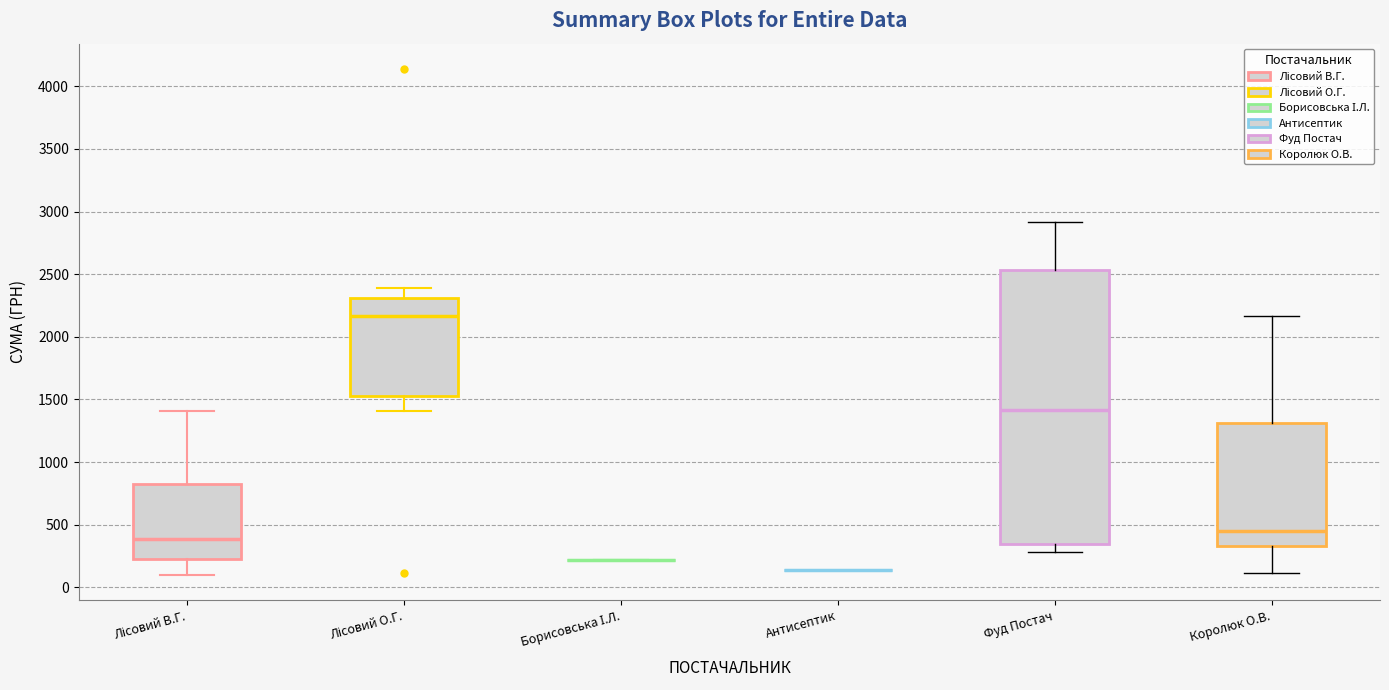

Reading left to right, read every box against the y-axis: the position of its median line, the range the box covers, and the ends of its whiskers. The values are not printed on the chart, so give them approximately, as read against the axis.

Лісовий В.Г.: median 400, box 200 to 800, whiskers 100 to 1400
Лісовий О.Г.: median 2150, box 1550 to 2300, whiskers 1400 to 2400
Борисовська І.Л.: box collapsed to a line at 200, whiskers 200 to 200
Антисептик: box collapsed to a line at 150, whiskers 150 to 150
Фуд Постач: median 1400, box 350 to 2550, whiskers 300 to 2900
Королюк О.В.: median 450, box 350 to 1300, whiskers 100 to 2150